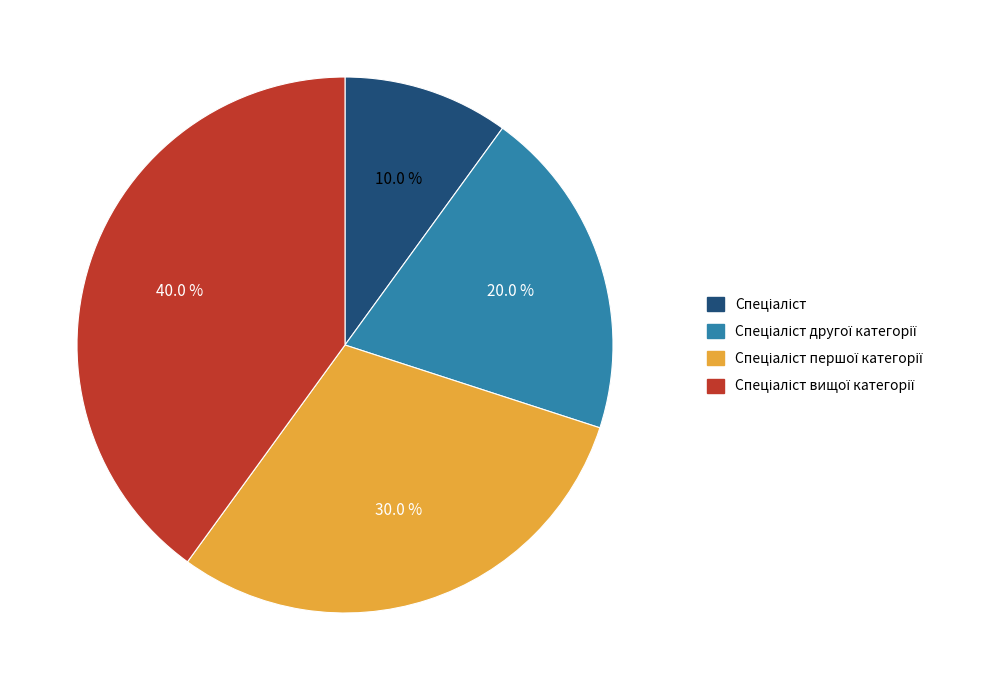

Is there a majority slice in this chart?

No